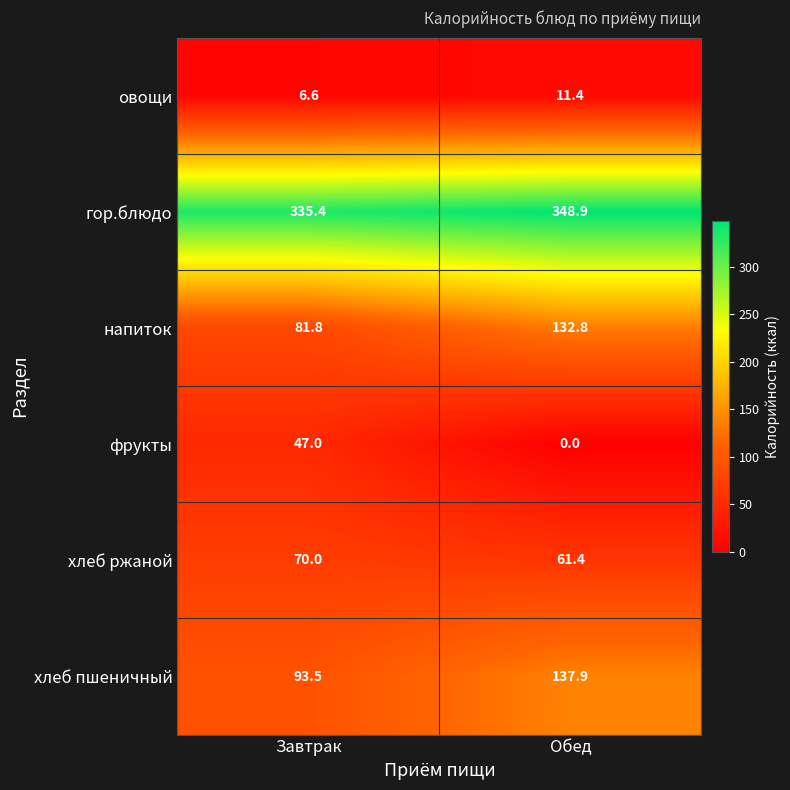

Is it true that хлеб пшеничный equals 93.5 at Завтрак?

True